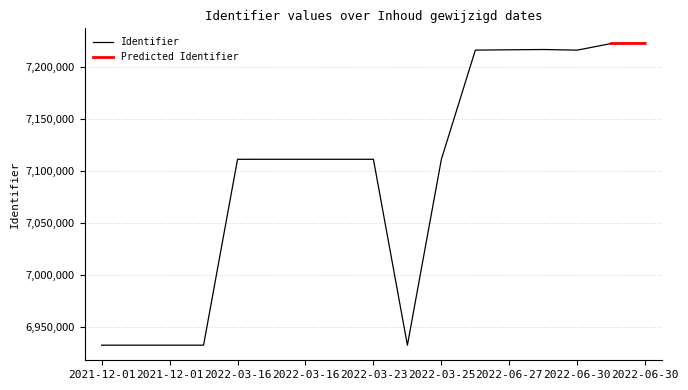

Count the number of values greater than 7111340.

8